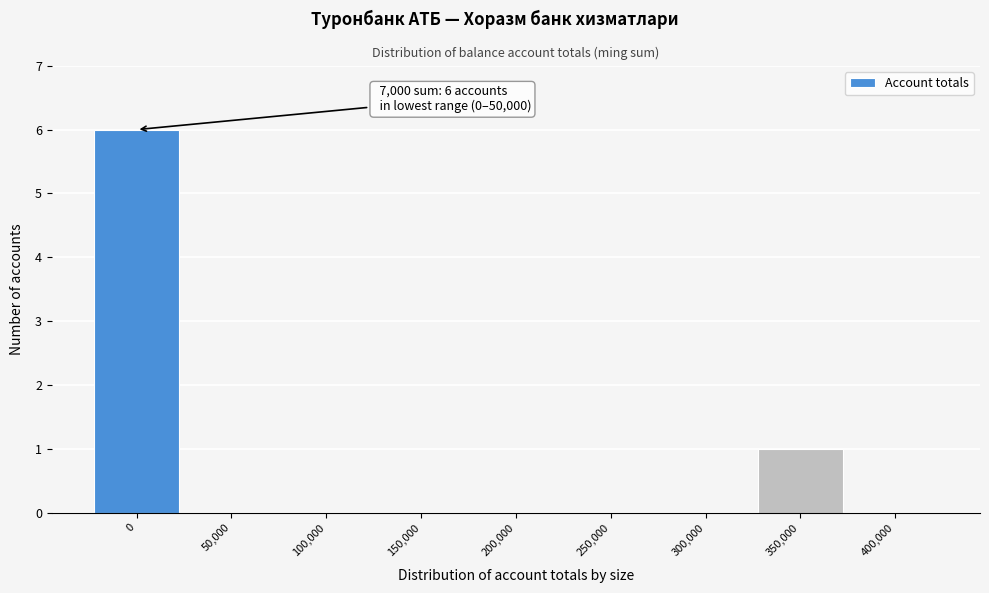

Reading left to right, extract all data points from this chart.

0=6	50,000=0	100,000=0	150,000=0	200,000=0	250,000=0	300,000=0	350,000=1	400,000=0